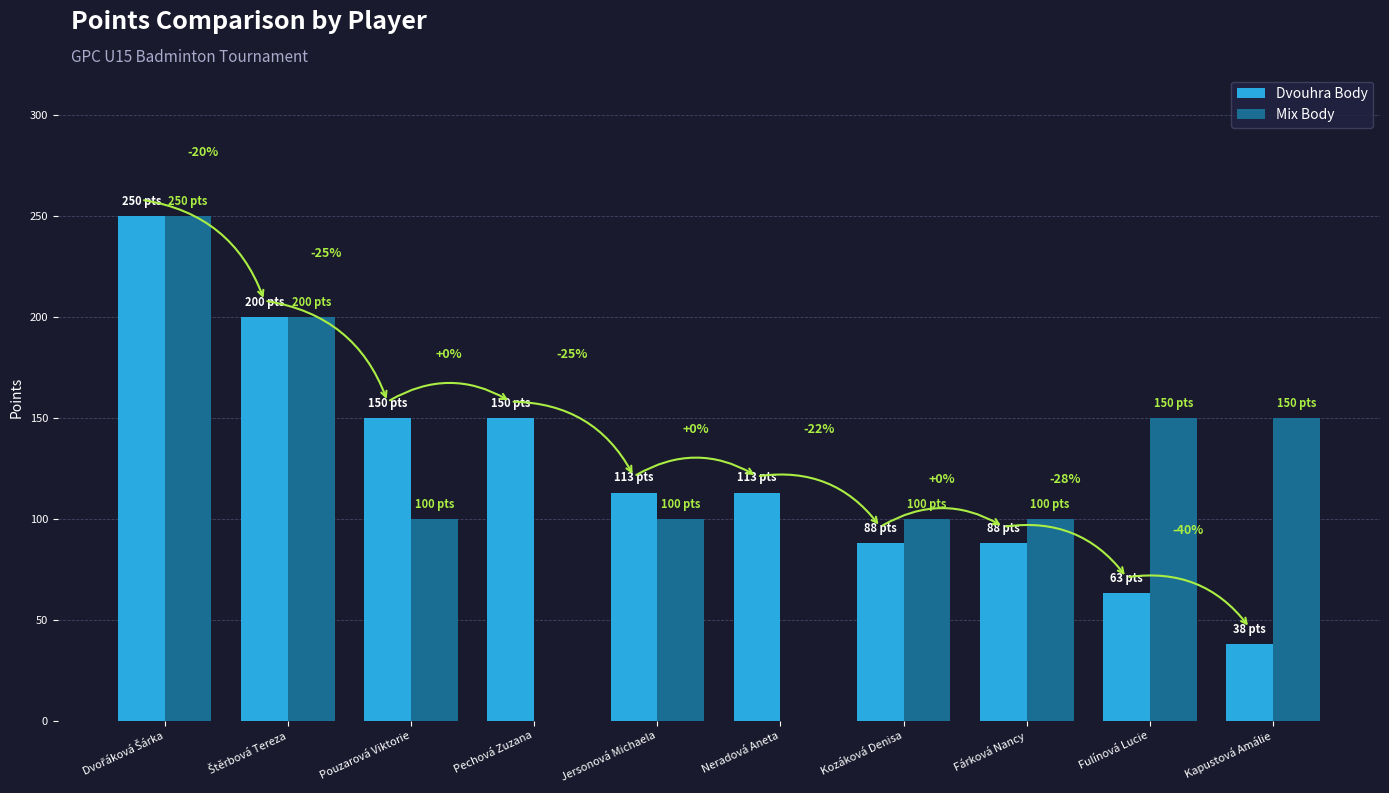

Between Pouzarová Viktorie and Fárková Nancy, which series saw the biggest shift?

Dvouhra Body